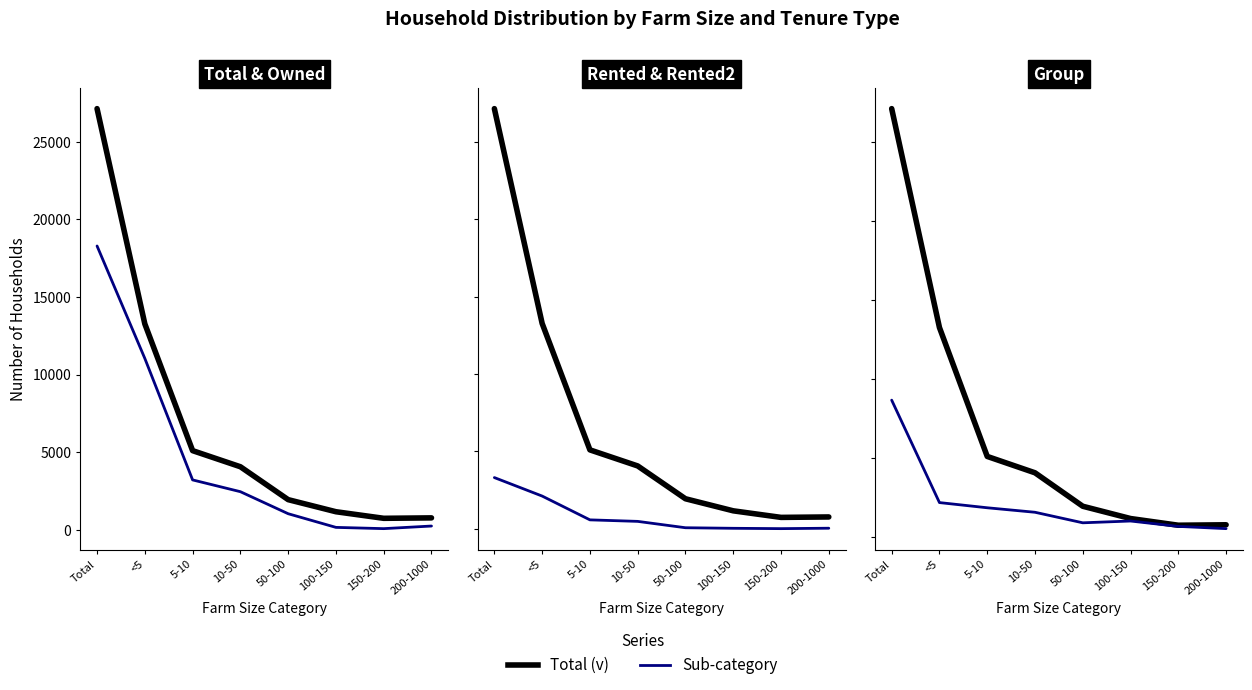

Between 150-200 and 200-1000, which series saw the biggest shift?

Owned (^nv)